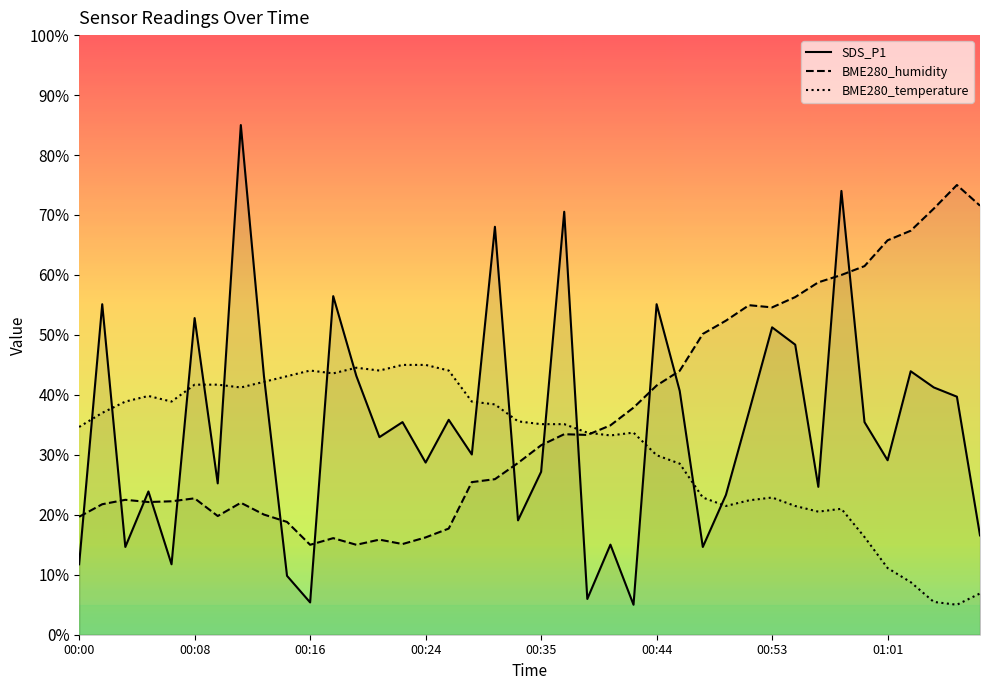

True or false: SDS_P1 has more than 2 points higher than both neighbors.

True